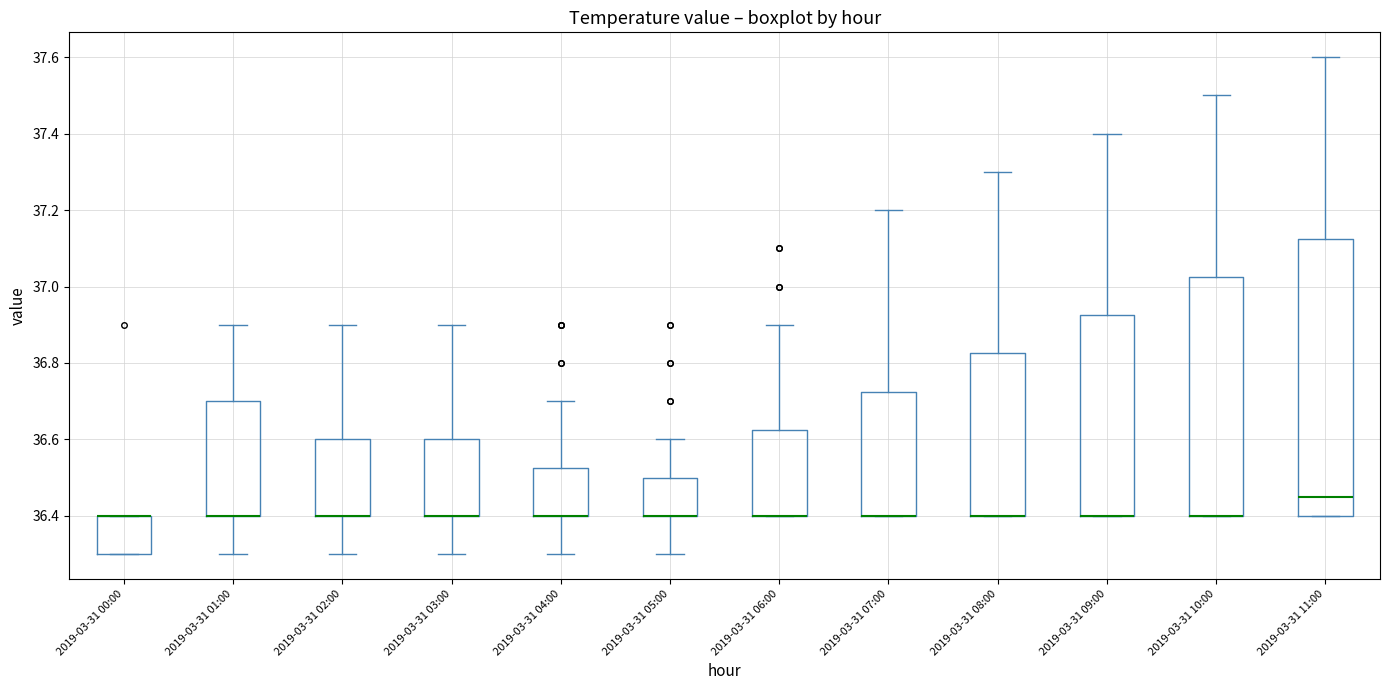

Where is the lower edge of the box for 2019-03-31 01:00 on the y-axis? The values are not printed on the chart, so give them approximately, as read against the axis.

36.40